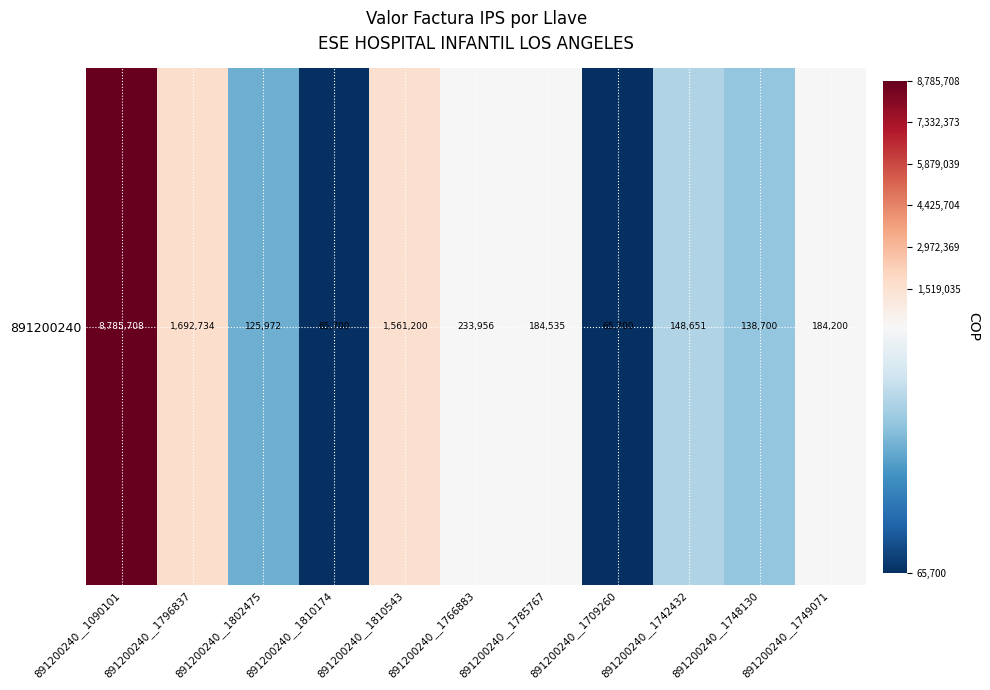

What is the maximum value shown in the chart?

8785708